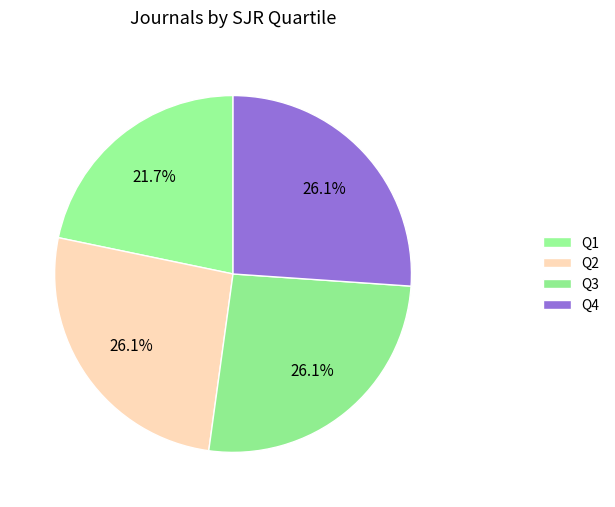

How many slices are in this pie chart?

4